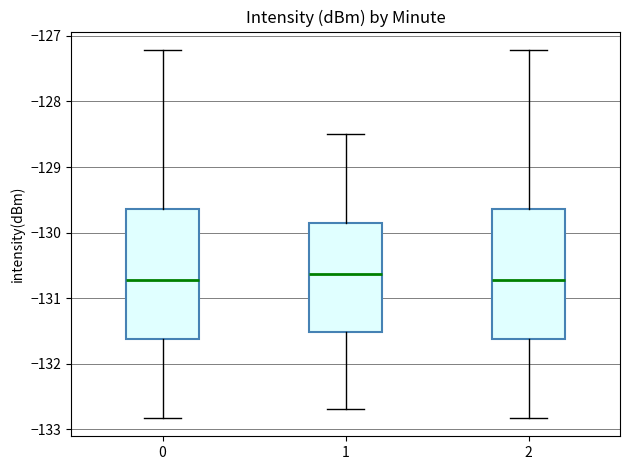

Reading left to right, read every box against the y-axis: the position of its median line, the range the box covers, and the ends of its whiskers. The values are not printed on the chart, so give them approximately, as read against the axis.

0: median -130.7, box -131.6 to -129.6, whiskers -132.8 to -127.2
1: median -130.6, box -131.5 to -129.8, whiskers -132.7 to -128.5
2: median -130.7, box -131.6 to -129.6, whiskers -132.8 to -127.2